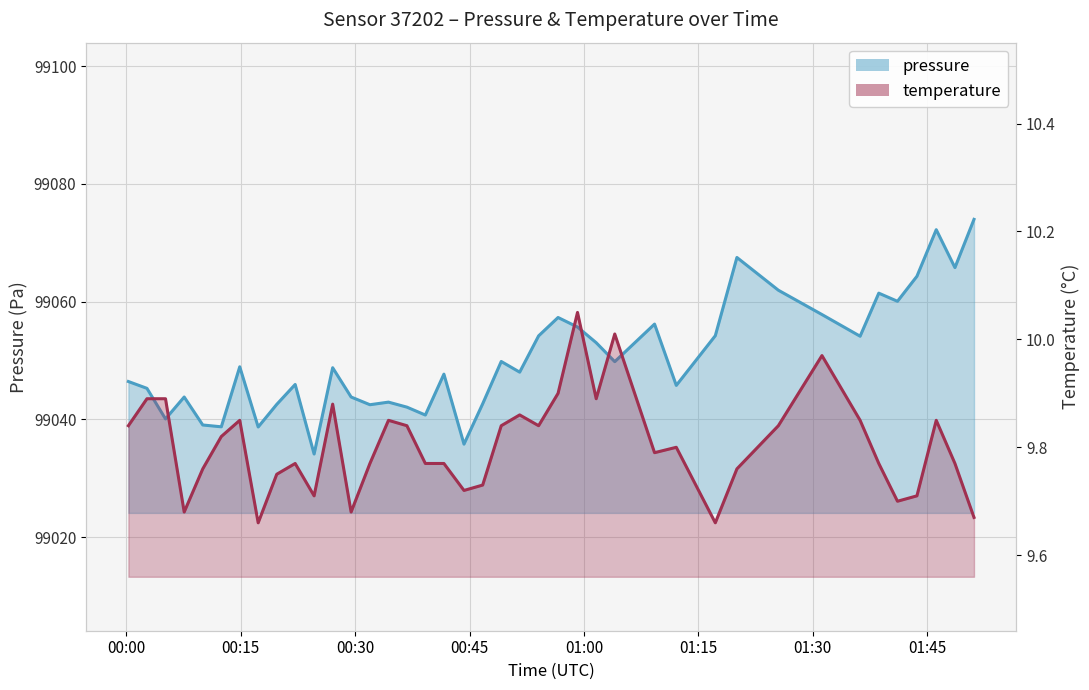

How many lines are shown in the chart?

2